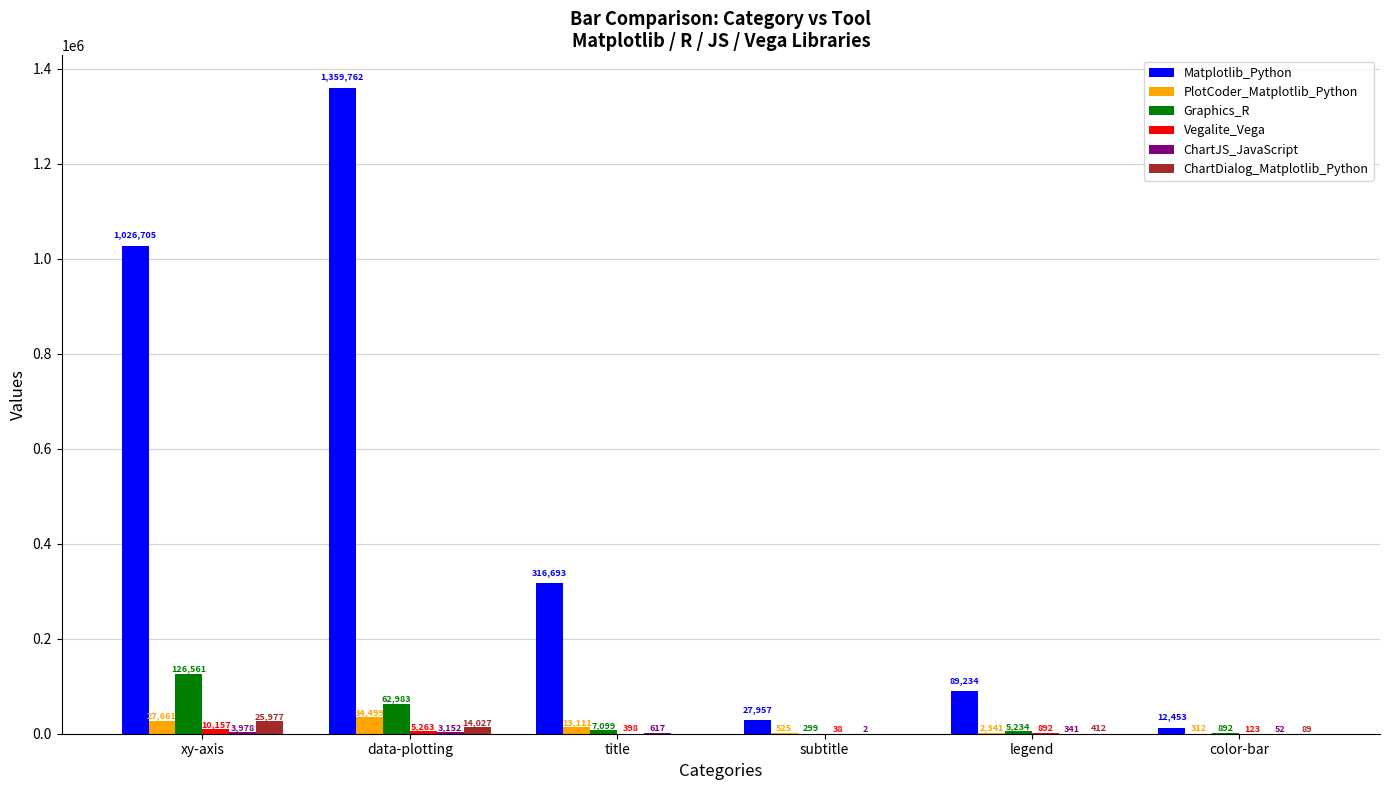

Does the chart contain stacked bars?

No